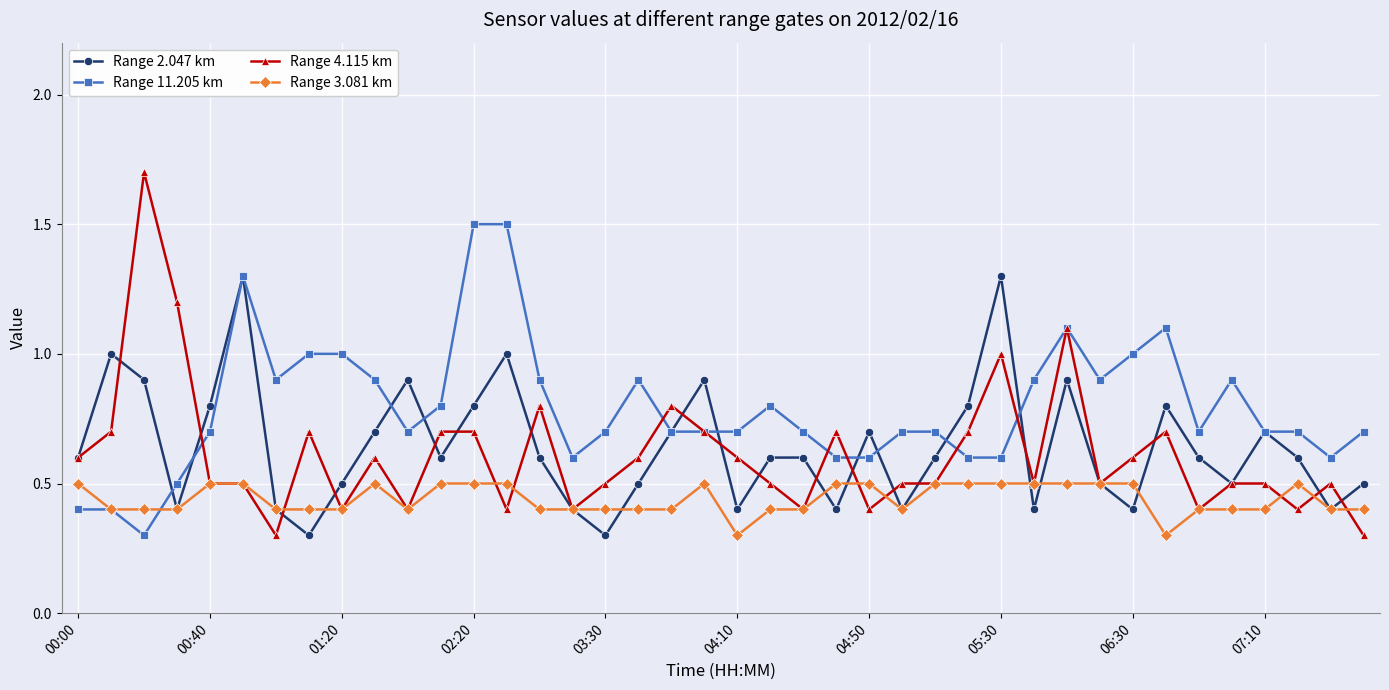

What is the sum of all Range 11.205 km values?

31.7